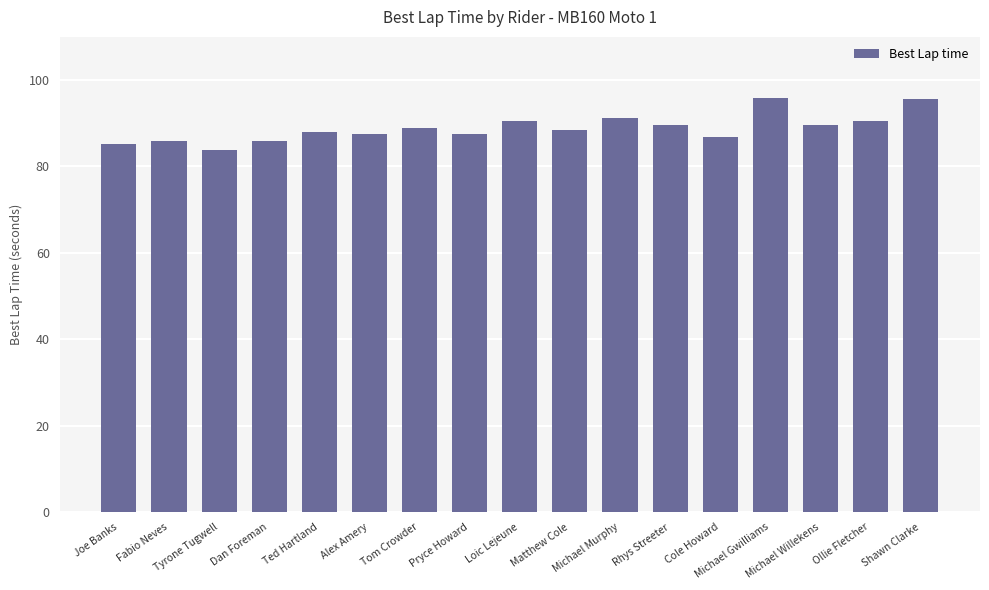

What is the ratio of the value at Dan Foreman to the value at Cole Howard?

1.0